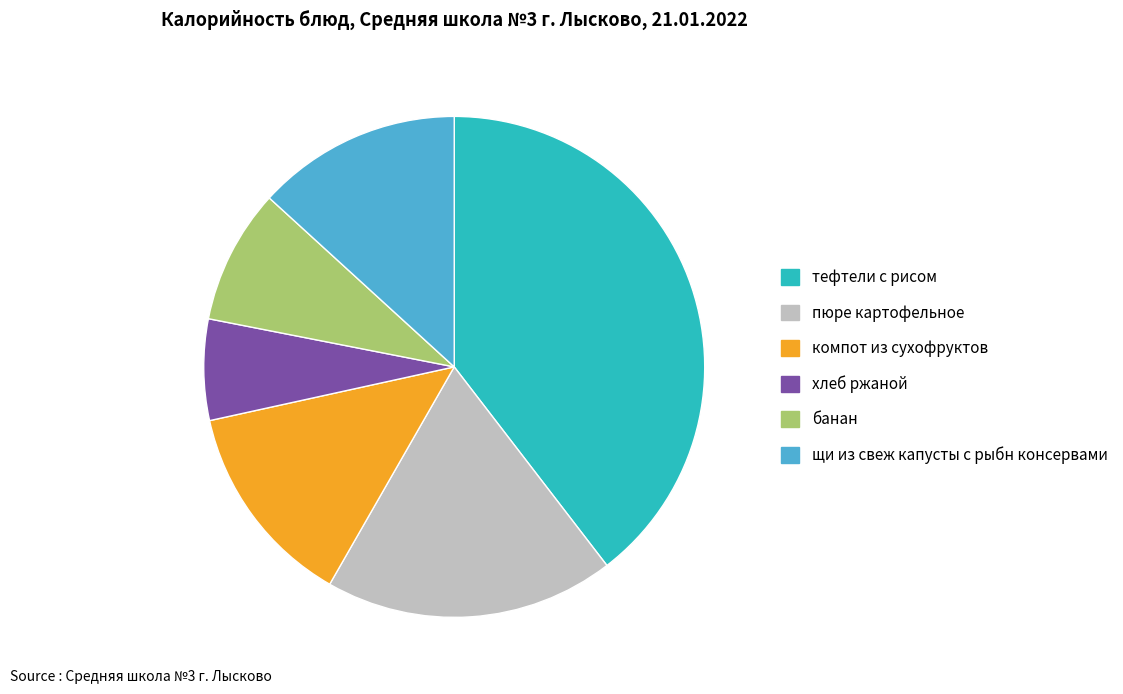

Is the sum of пюре картофельное and щи из свеж капусты с рыбн консервами greater than half?

No